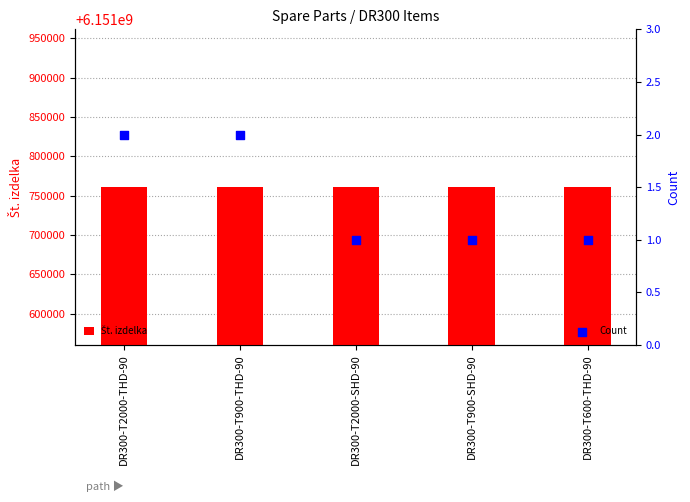

What are all the series names shown in the legend?

Št. izdelka, Count